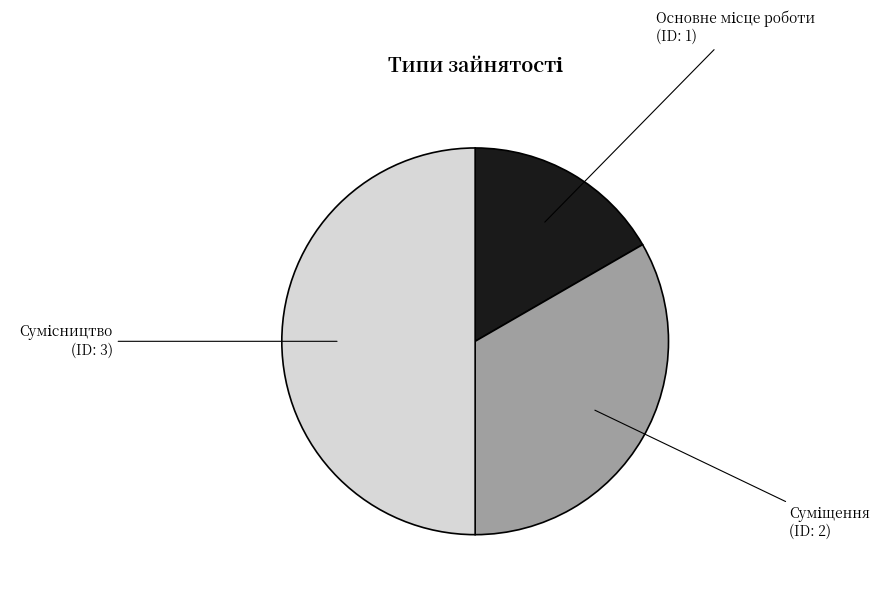

Count the number of slices in the pie.

3